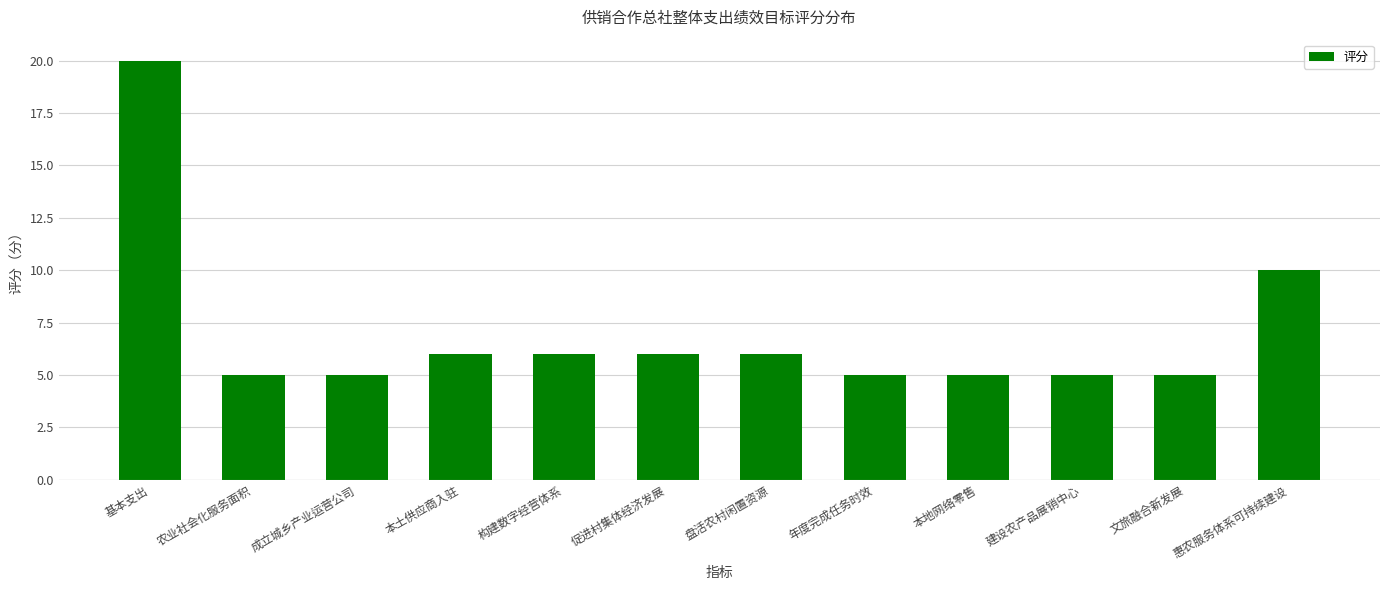

Between 促进村集体经济发展 and 建设农产品展销中心, which is larger?

促进村集体经济发展